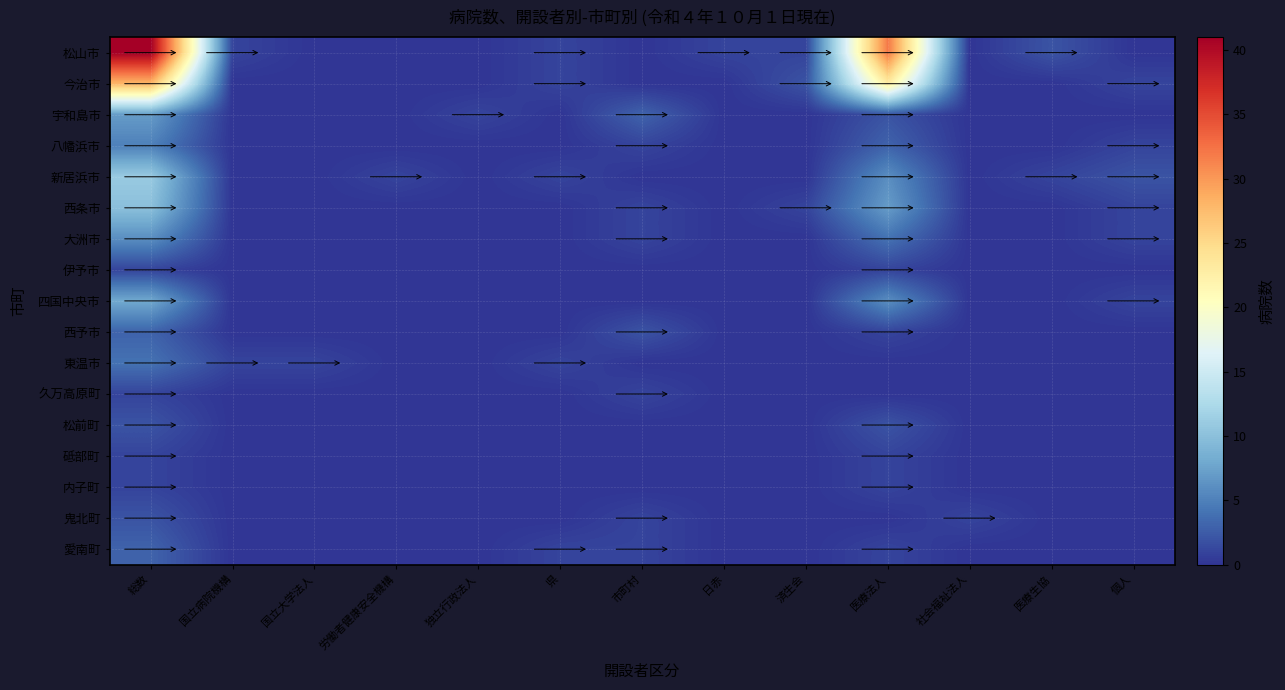

At which category is the sum across all series the highest?

総数